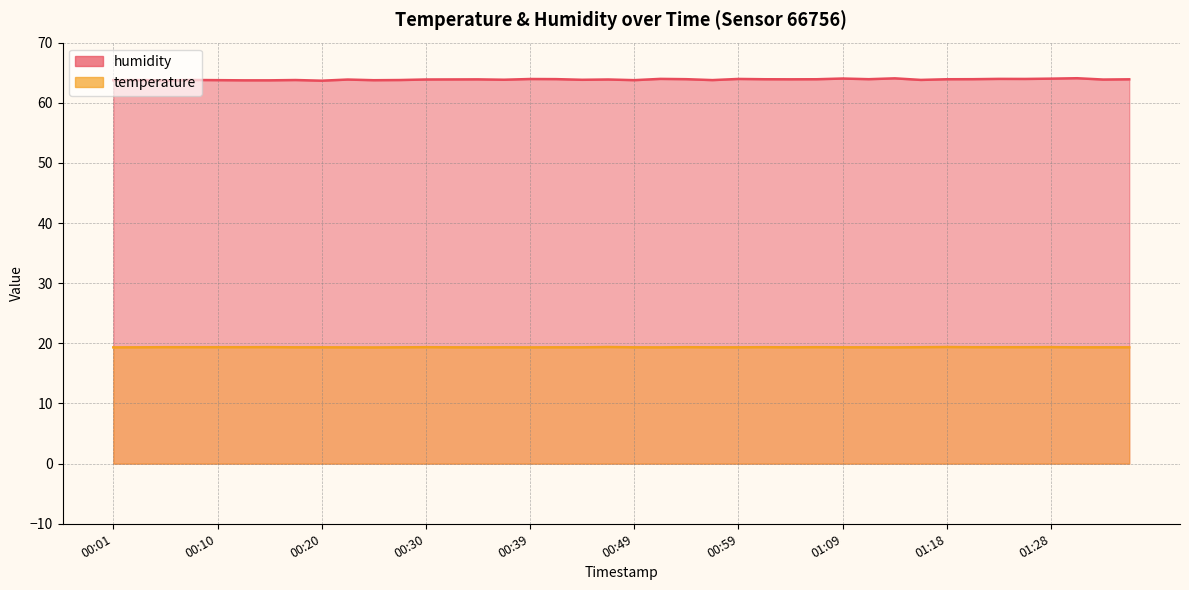

At how many categories does at least one series exceed 29?

40